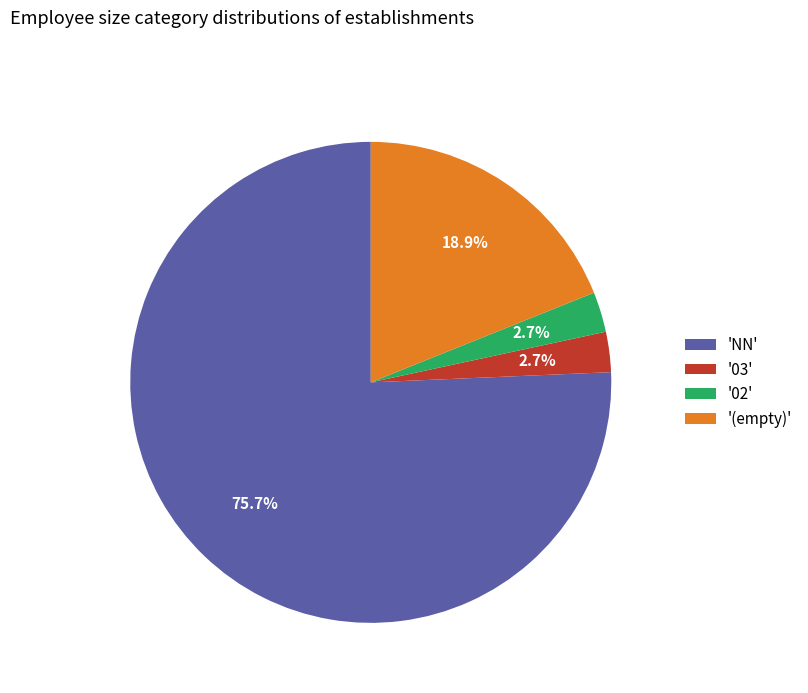

What is the total percentage of '03' and '(empty)'?

21.6%